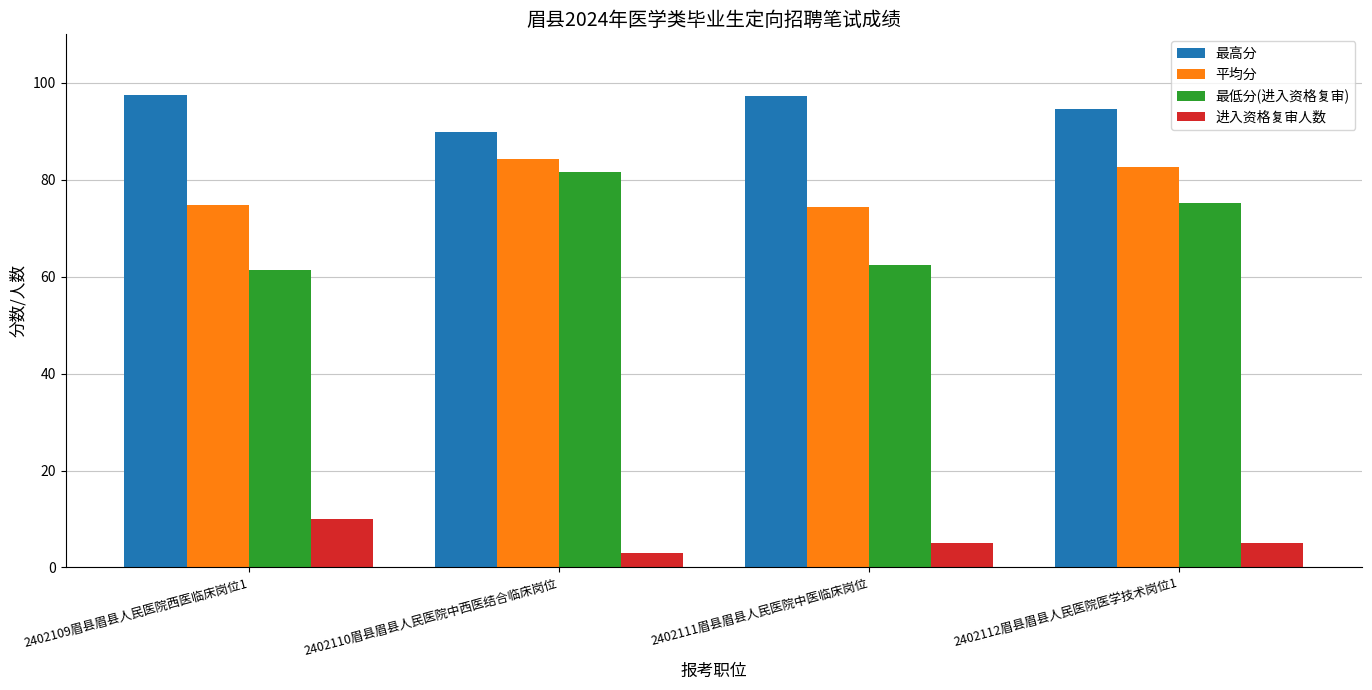

What is the label of the 2nd bar from the left?

2402110眉县眉县人民医院中西医结合临床岗位